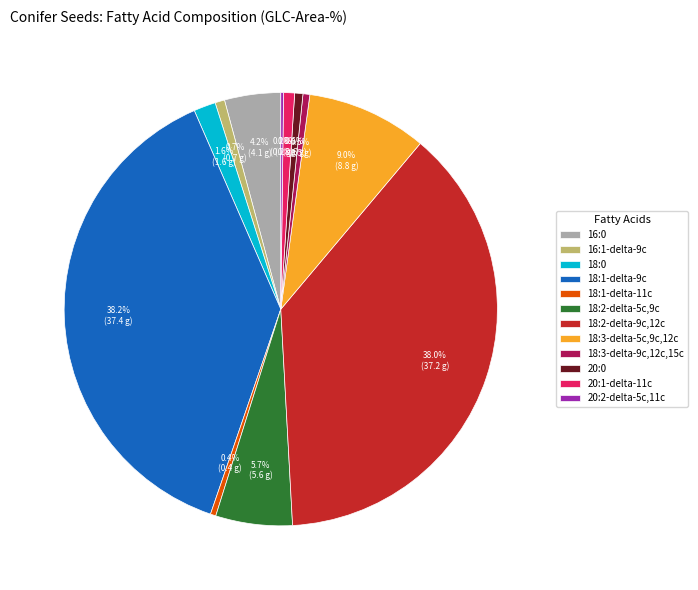

True or false: 18:2-delta-9c,12c accounts for 38% of the total.

True